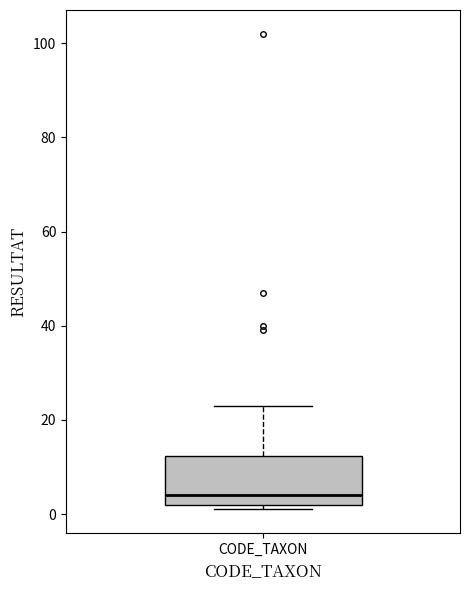

Transcribe this box plot: give where the median line is, the range the box spans, and where the two whiskers end, as read against the y-axis. The values are not printed on the chart, so give them approximately, as read against the axis.

median 4, box 2 to 12, whiskers 2 (just below the box's lower edge) to 24